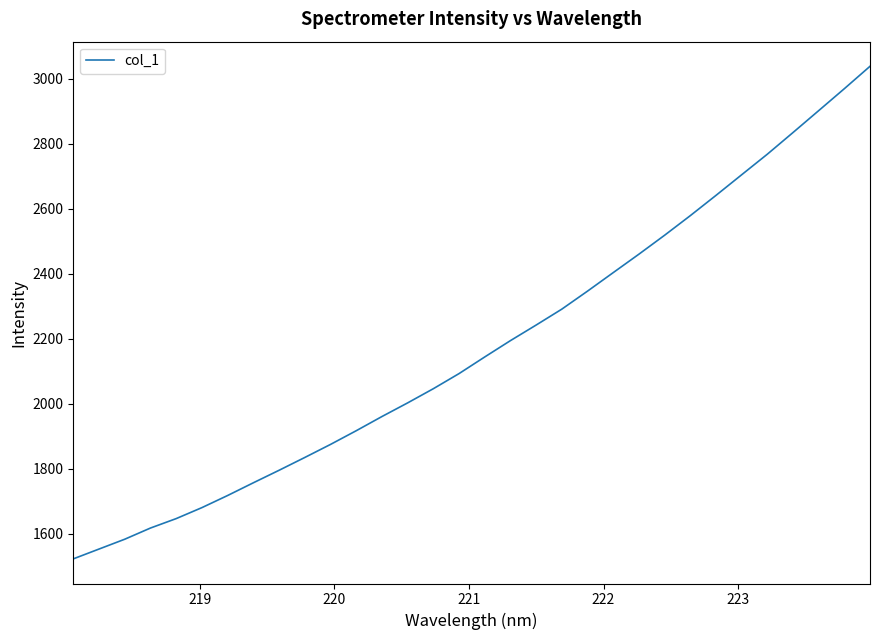

What is the smallest value displayed?

1522.0